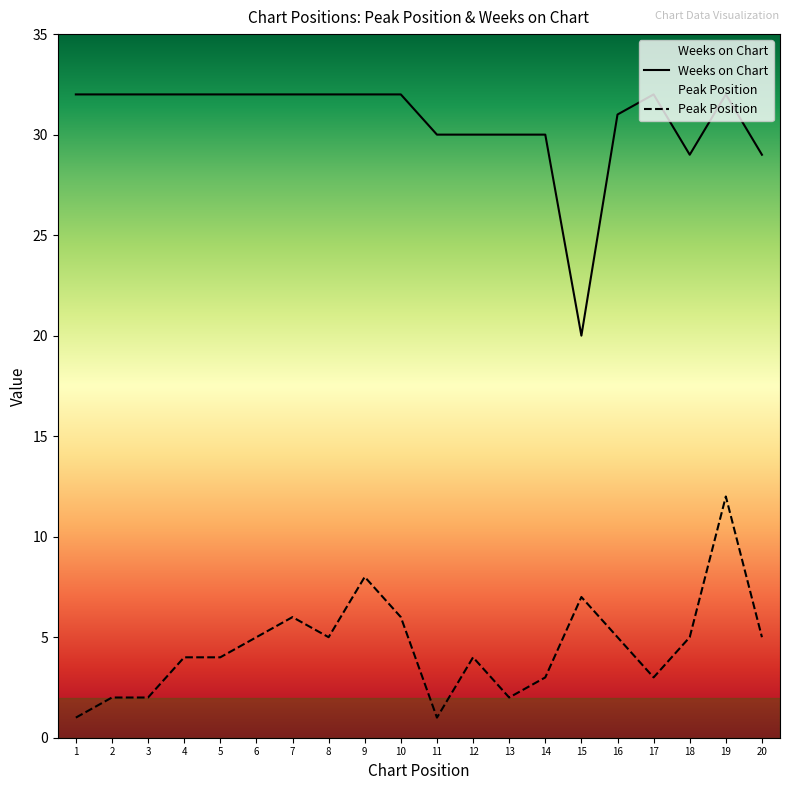

Reading left to right, list all the values displayed in this chart.

Peak Position: 1=1	2=2	3=2	4=4	5=4	6=5	7=6	8=5	9=8	10=6	11=1	12=4	13=2	14=3	15=7	16=5	17=3	18=5	19=12	20=5
Weeks on Chart: 1=32	2=32	3=32	4=32	5=32	6=32	7=32	8=32	9=32	10=32	11=30	12=30	13=30	14=30	15=20	16=31	17=32	18=29	19=32	20=29